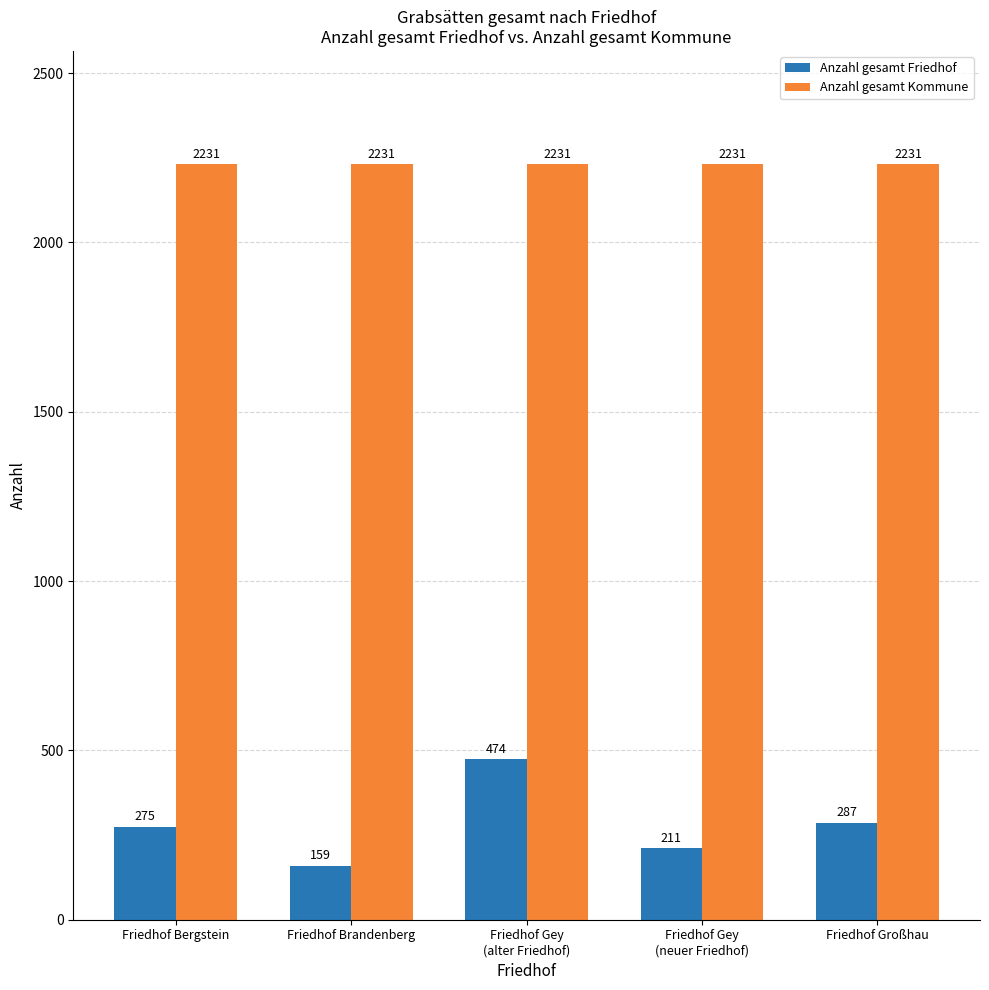

What is the maximum value for Anzahl gesamt Friedhof?

474